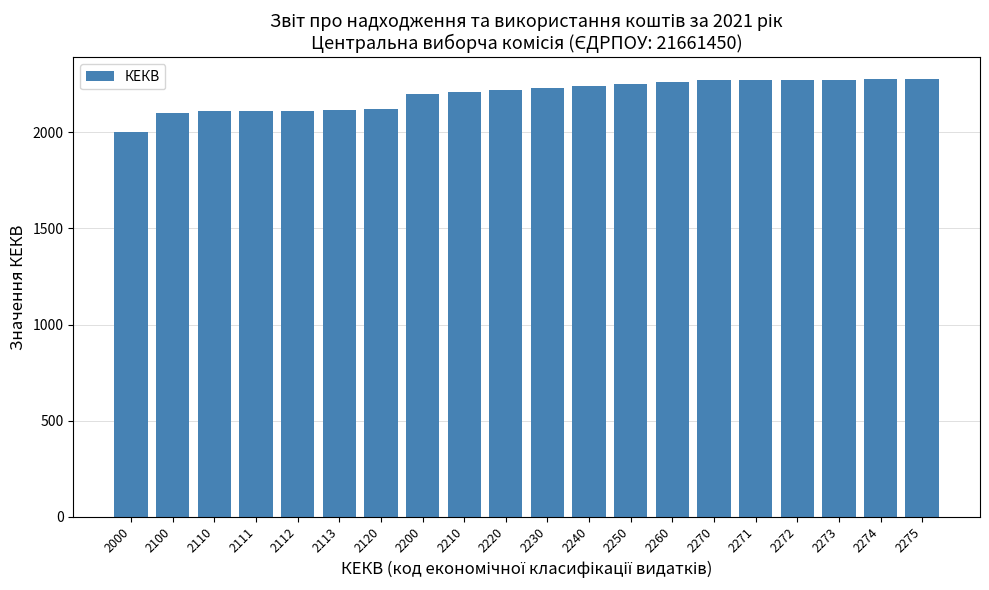

At which category does the chart reach its minimum across all series?

2000